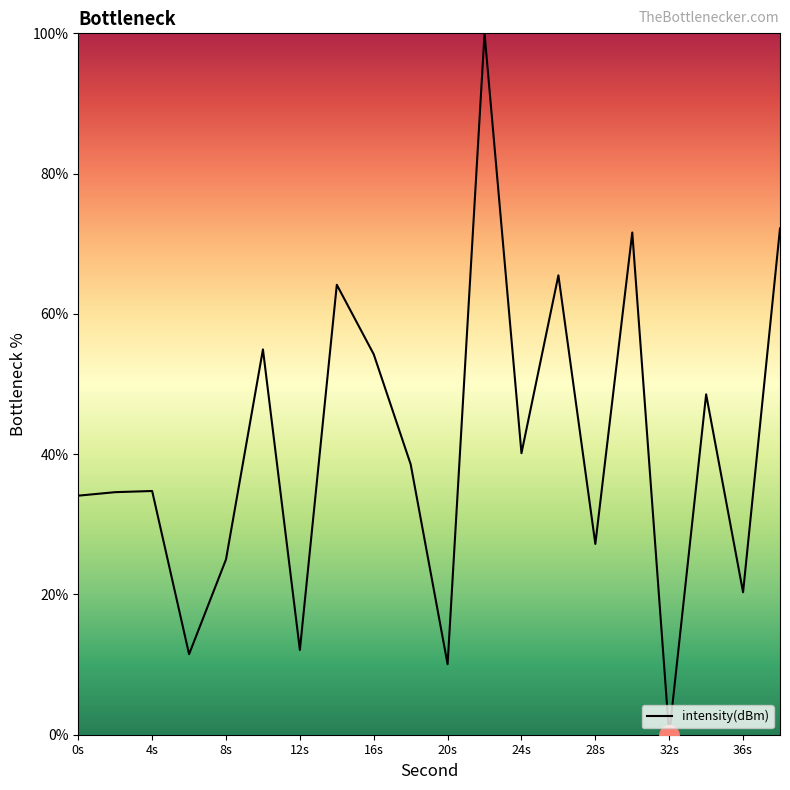

What is the maximum value shown in the chart?

100.0